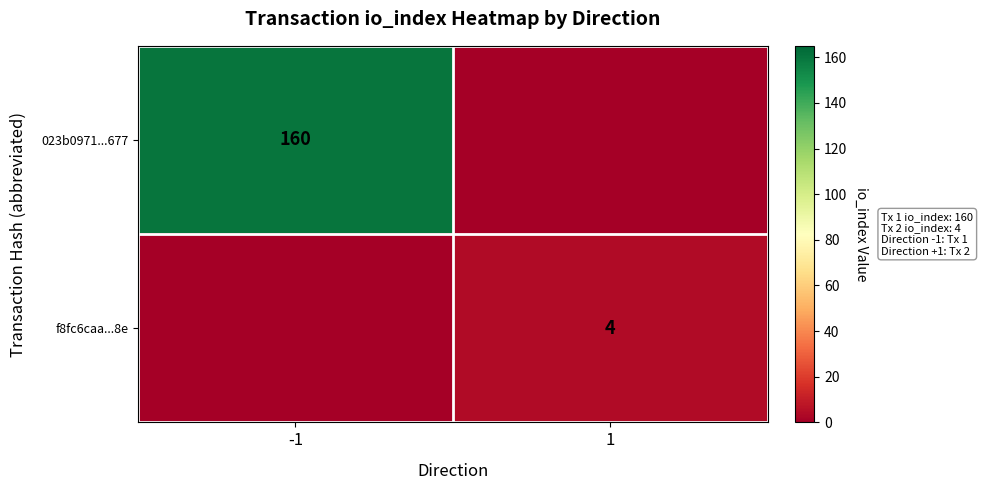

The value of 023b0971...677 at -1 is 160. True or false?

True